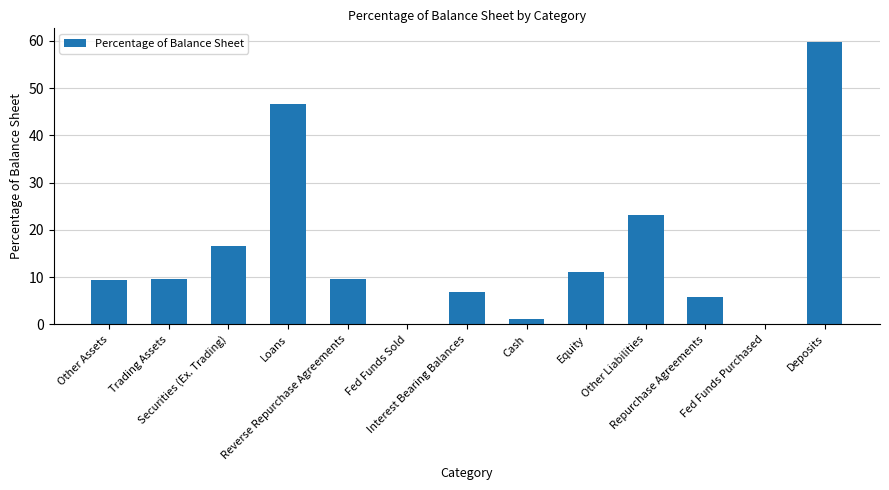

At which label does the data first exceed 9?

Other Assets